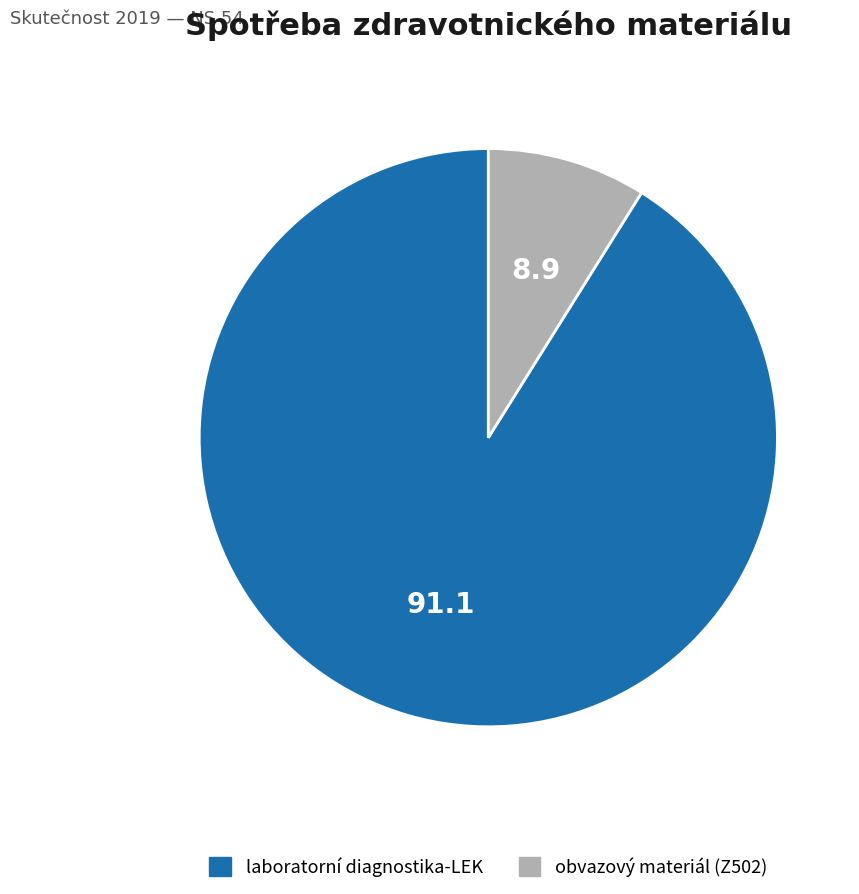

Which category has the smallest portion of the pie?

obvazový materiál (Z502)